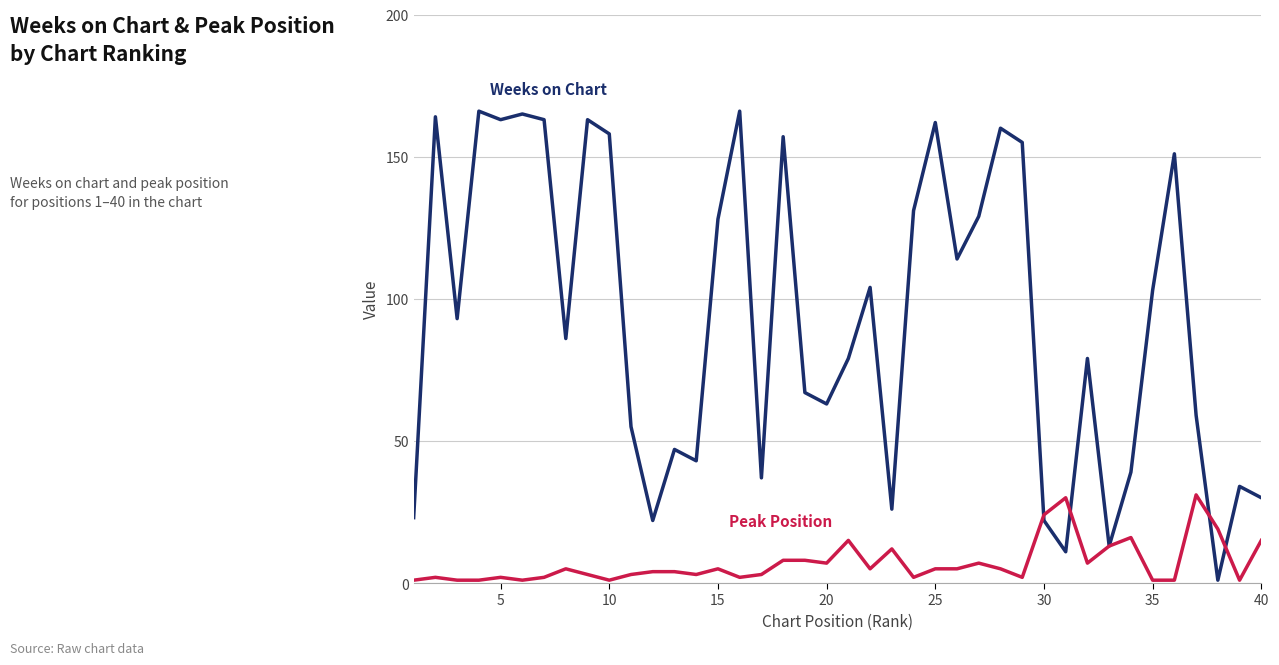

What is the maximum value shown in the chart?

166